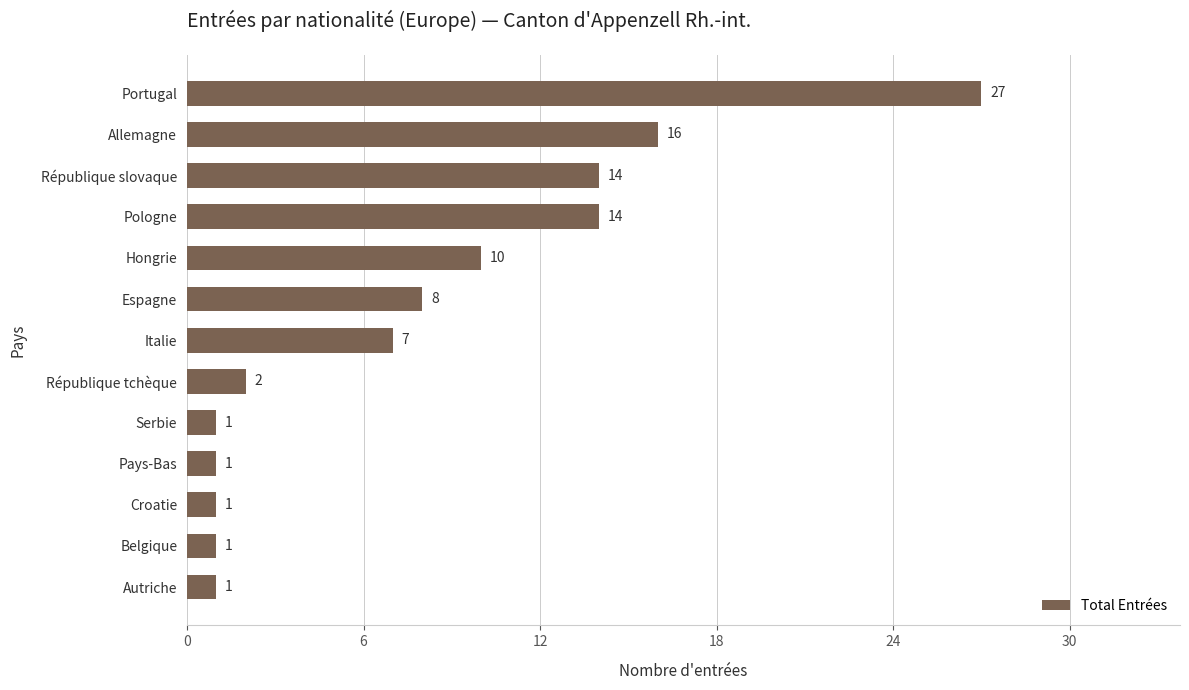

What is the average value?

8